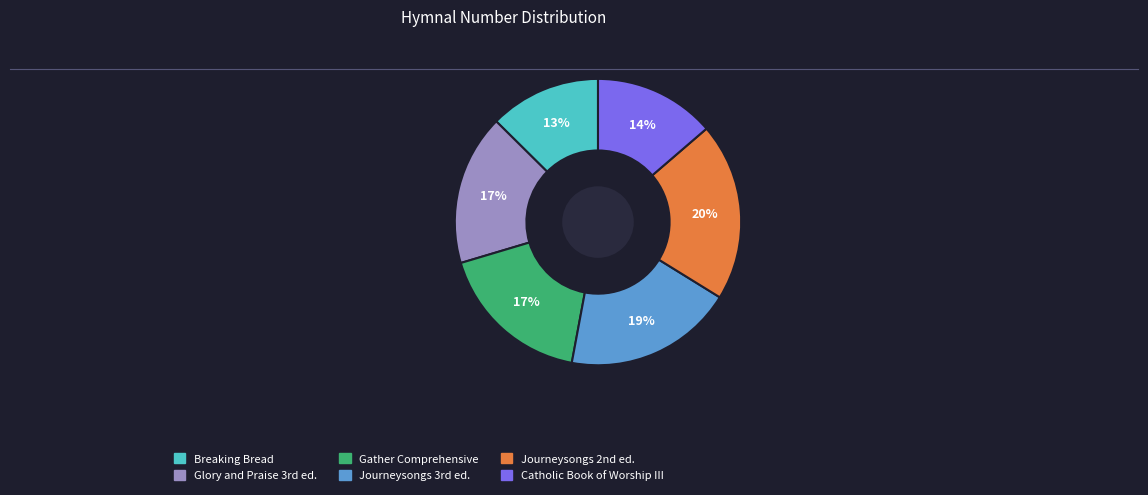

How many segments does this pie chart have?

6